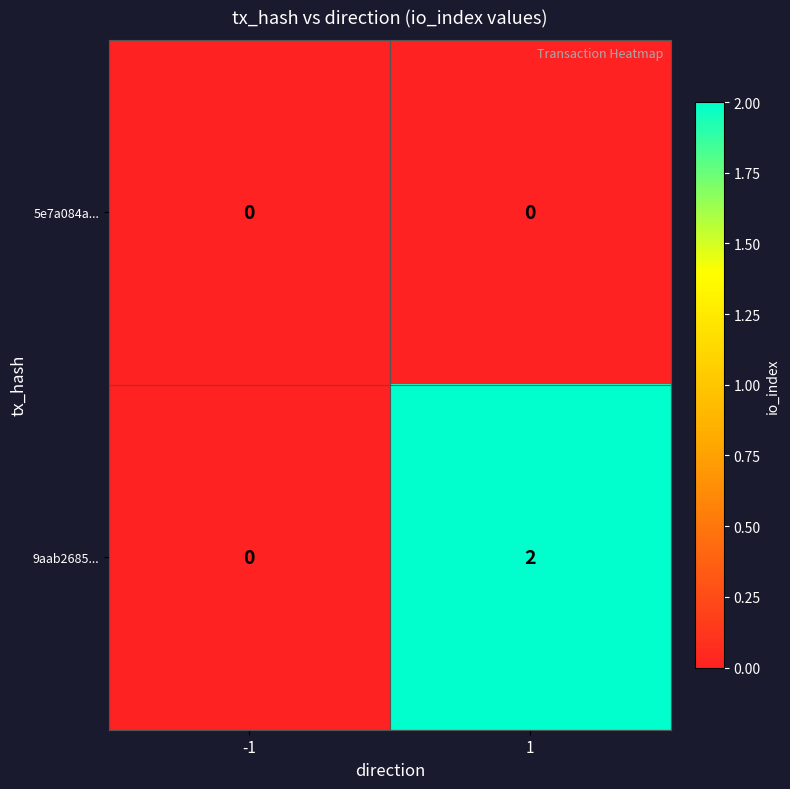

Rank the categories by 9aab2685... value from lowest to highest.

-1, 1